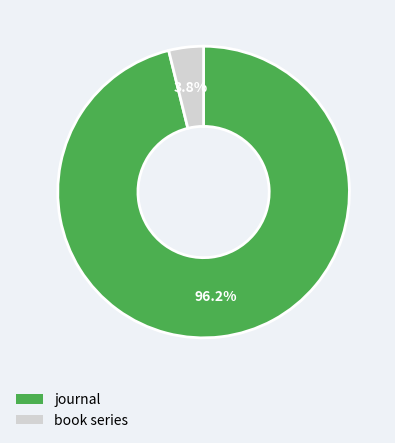

To the nearest percent, what percentage of the pie is book series?

4%